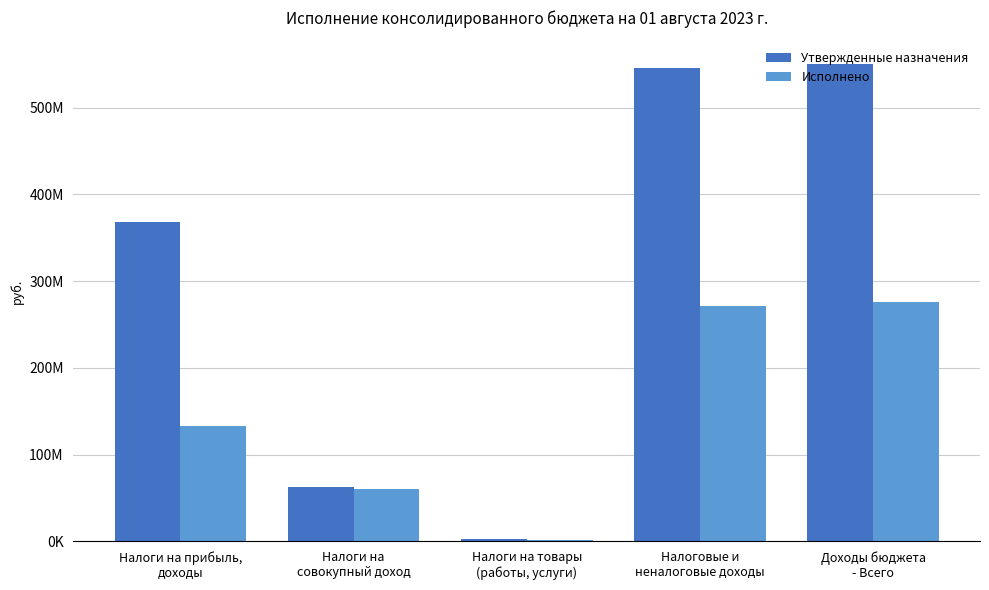

Reading right to left, list all the values displayed in this chart.

Утвержденные назначения: Доходы бюджета
- Всего=549945620.2	Налоговые и
неналоговые доходы=546107220.2	Налоги на товары
(работы, услуги)=2627820.0	Налоги на
совокупный доход=62339761.5	Налоги на прибыль,
доходы=368619000.0
Исполнено: Доходы бюджета
- Всего=275712825.6	Налоговые и
неналоговые доходы=271824425.6	Налоги на товары
(работы, услуги)=1638894.6	Налоги на
совокупный доход=60489063.2	Налоги на прибыль,
доходы=133274817.5